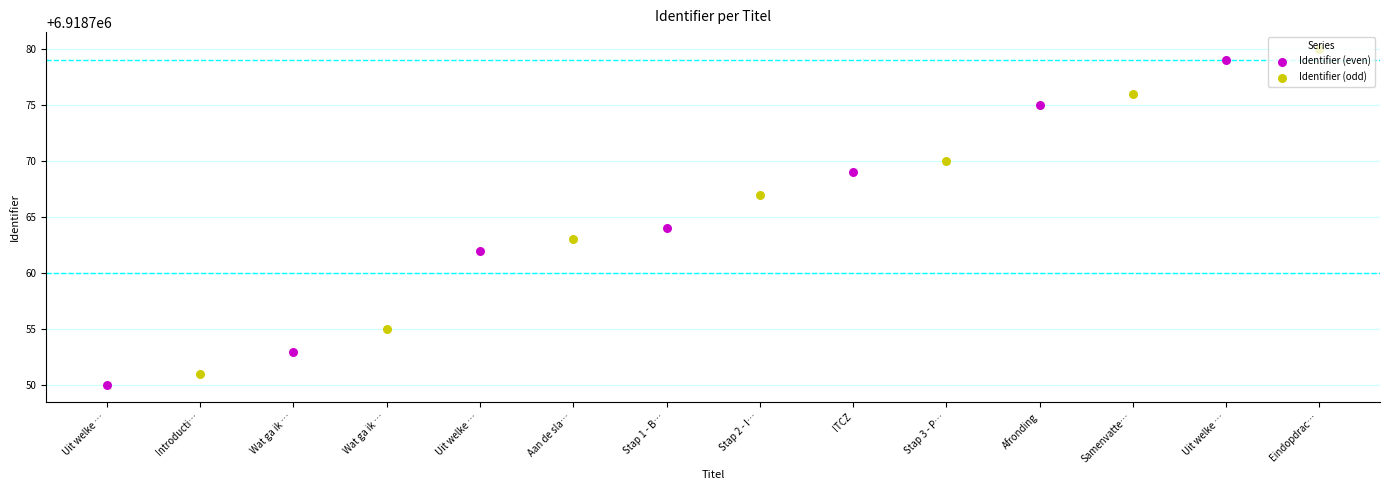

Which series has the largest Y range (max minus min)?

Identifier (even)